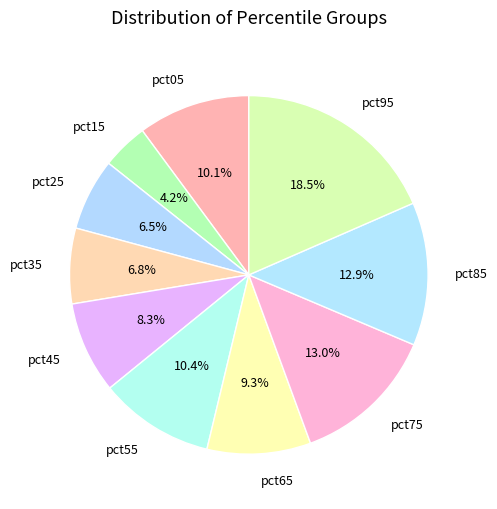

How many slices are in this pie chart?

10